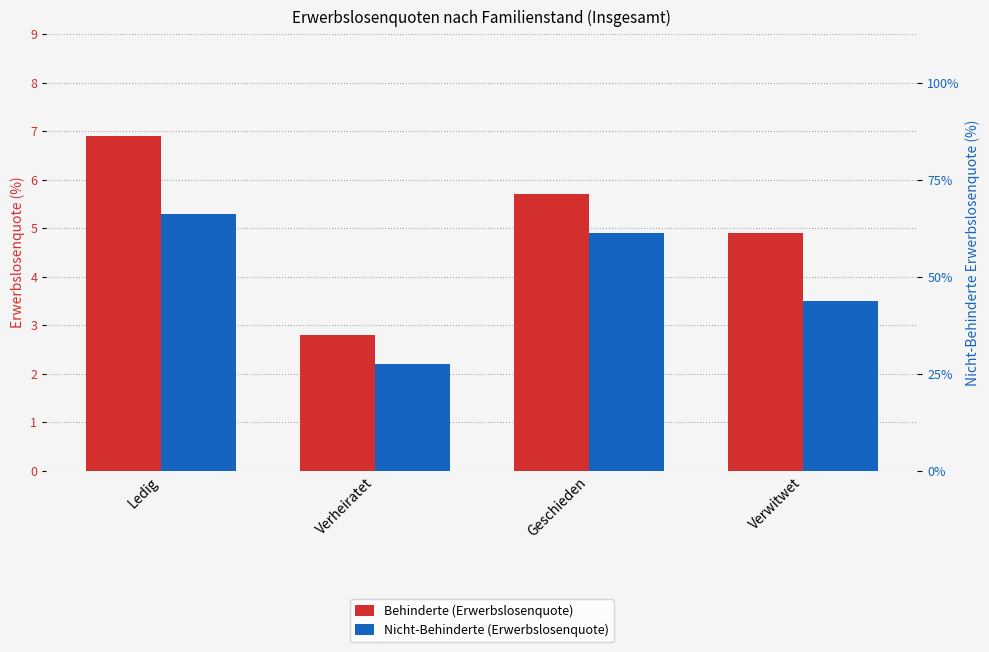

Reading right to left, what are all the values shown in this chart?

Behinderte (Erwerbslosenquote): Verwitwet=4.9	Geschieden=5.7	Verheiratet=2.8	Ledig=6.9
Nicht-Behinderte (Erwerbslosenquote): Verwitwet=3.5	Geschieden=4.9	Verheiratet=2.2	Ledig=5.3